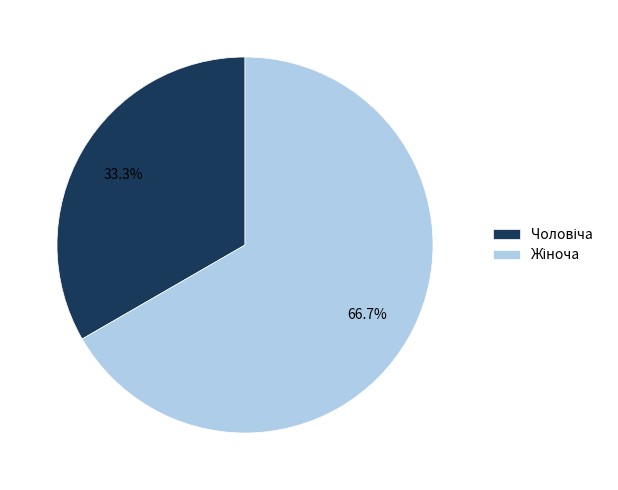

Is there a majority slice in this chart?

Yes